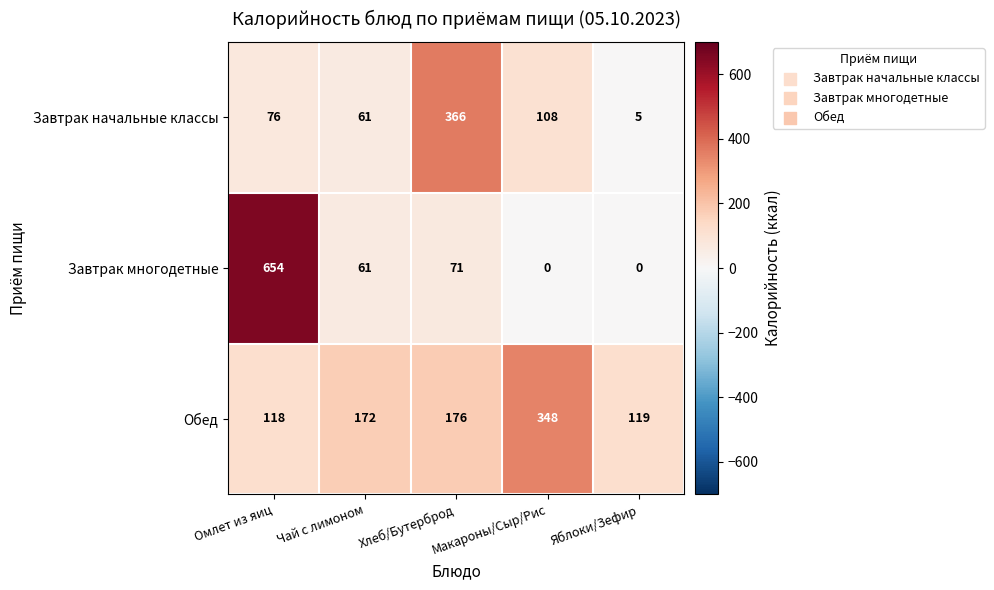

Rank the series by their average value, from highest to lowest.

Обед, Завтрак многодетные, Завтрак начальные классы